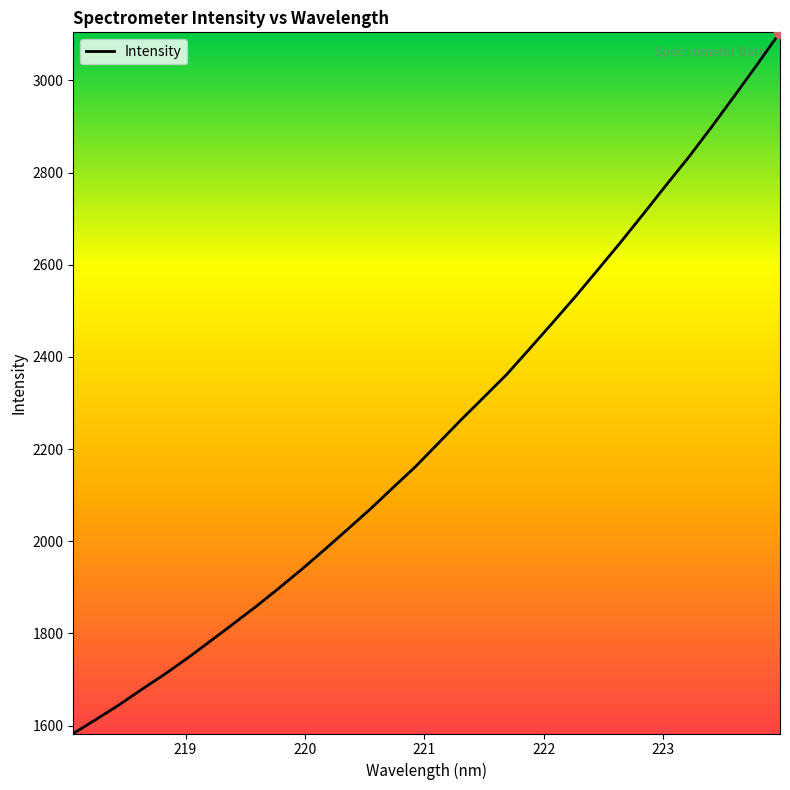

What is the difference between the maximum and minimum values?

1521.2